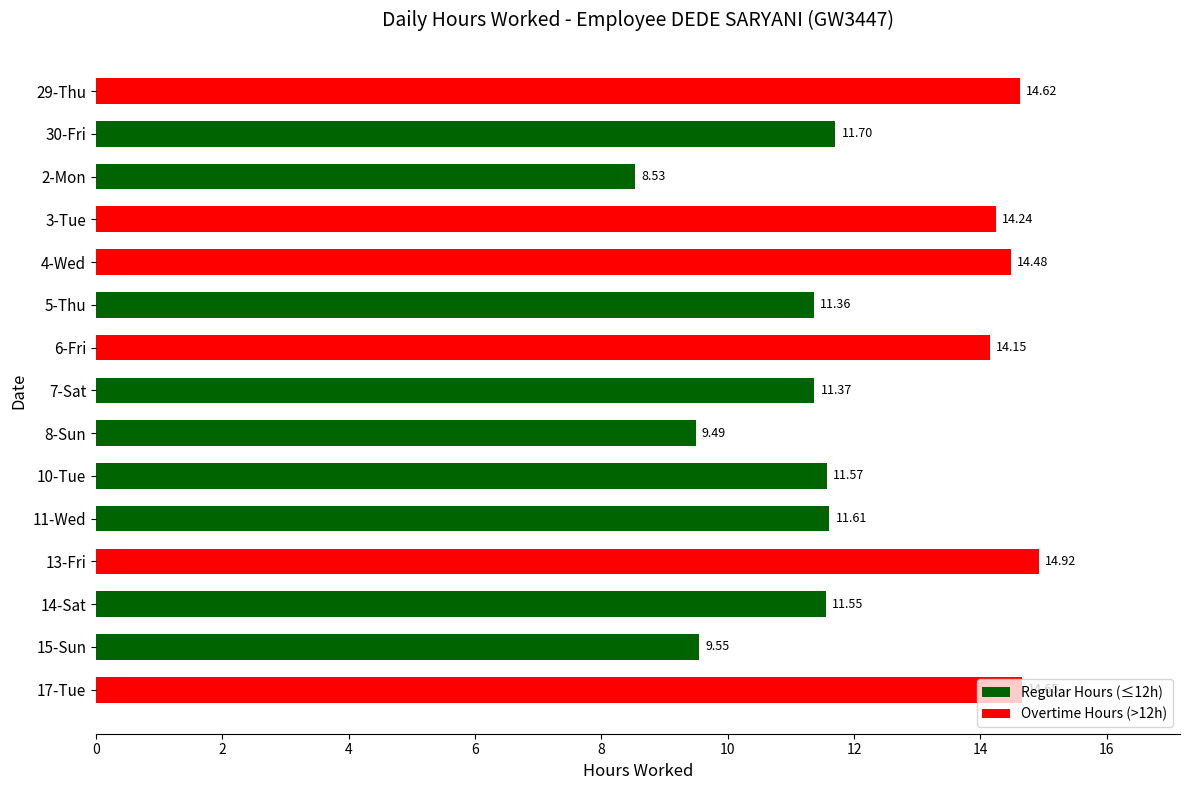

Is it true that the value at 14-Sat is 4.8?

False